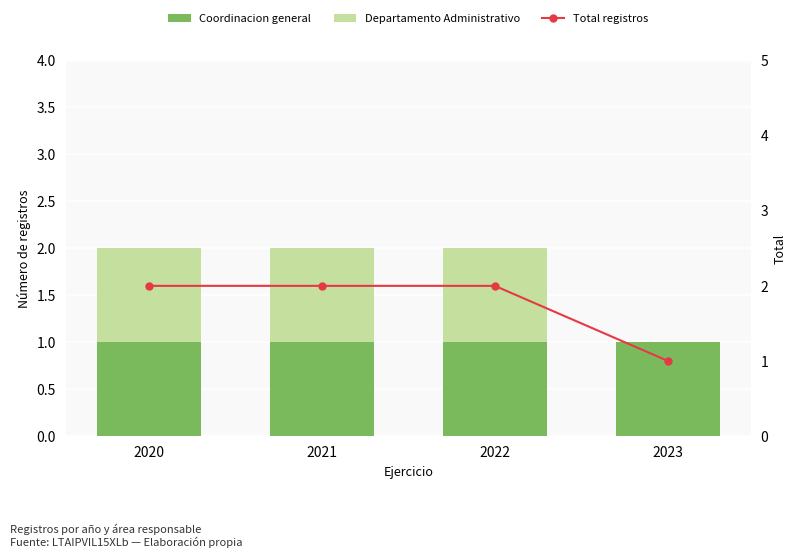

Reading right to left, extract all data points from this chart.

Coordinacion general: 2023=1	2022=1	2021=1	2020=1
Departamento Administrativo: 2023=0	2022=1	2021=1	2020=1
Total registros: 2023=1	2022=2	2021=2	2020=2